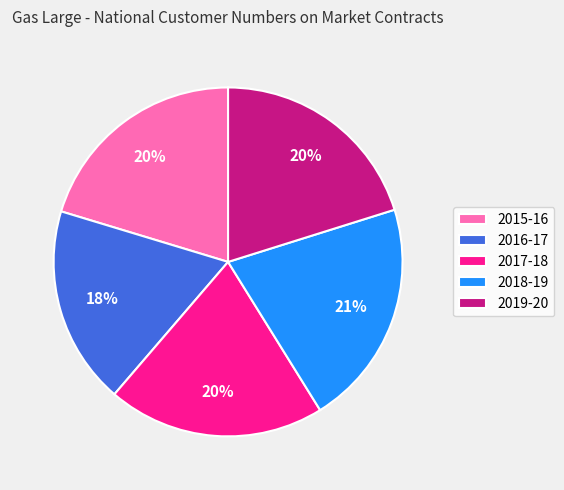

What is the largest slice in the pie chart?

2018-19